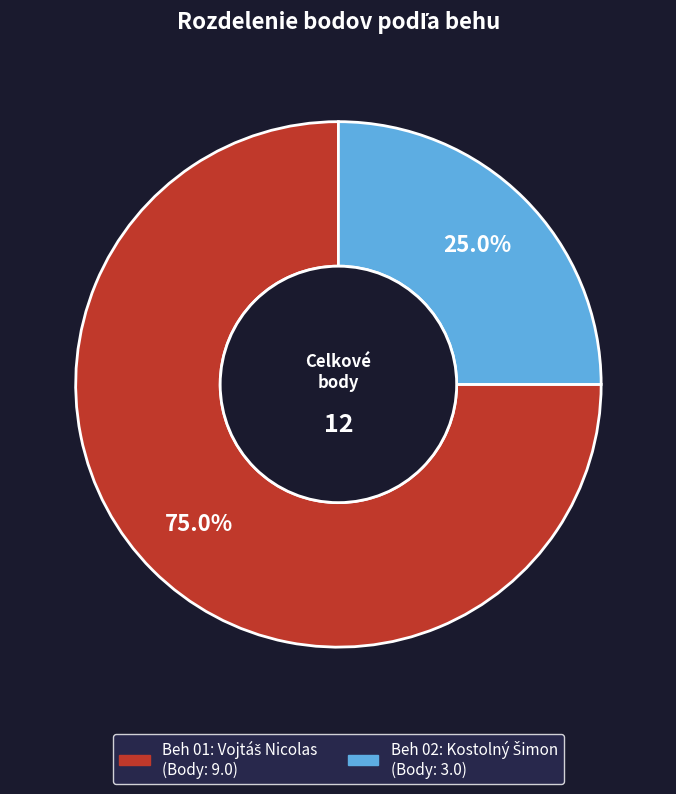

To the nearest percent, what percentage of the pie is Beh 02?

25%